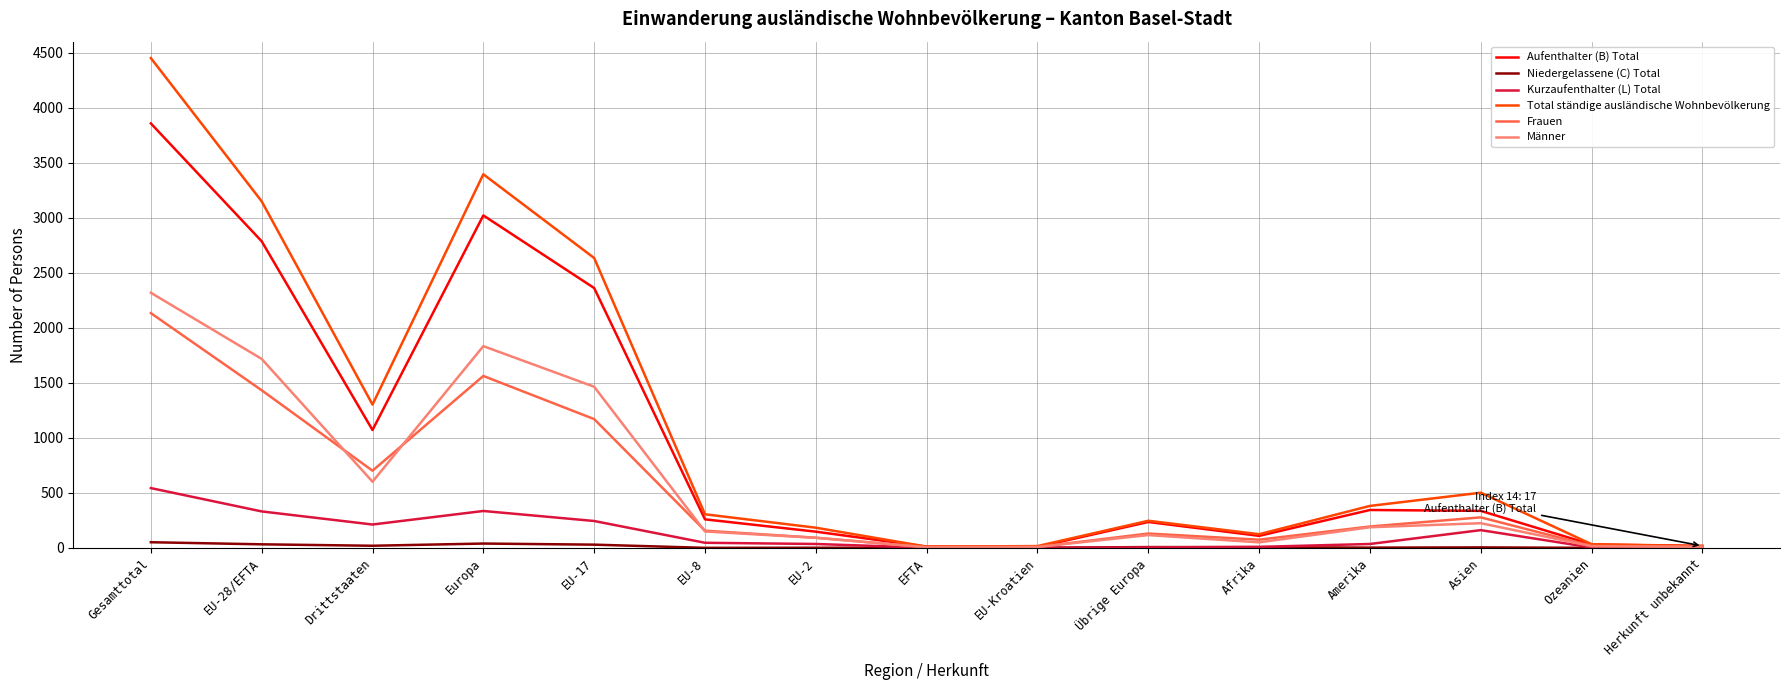

List the series in order of their peak value, highest first.

Total ständige ausländische Wohnbevölkerung, Aufenthalter (B) Total, Männer, Frauen, Kurzaufenthalter (L) Total, Niedergelassene (C) Total